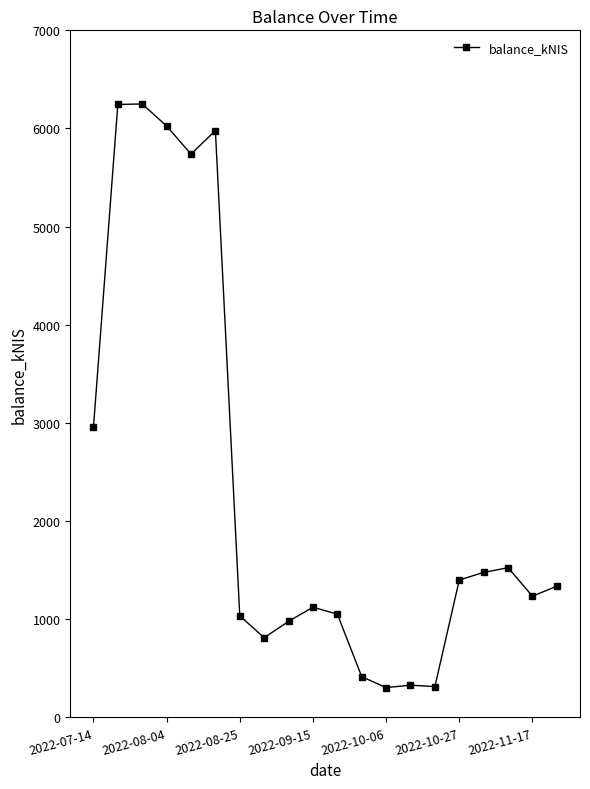

What is the value of the 12th point from the left?

415.0